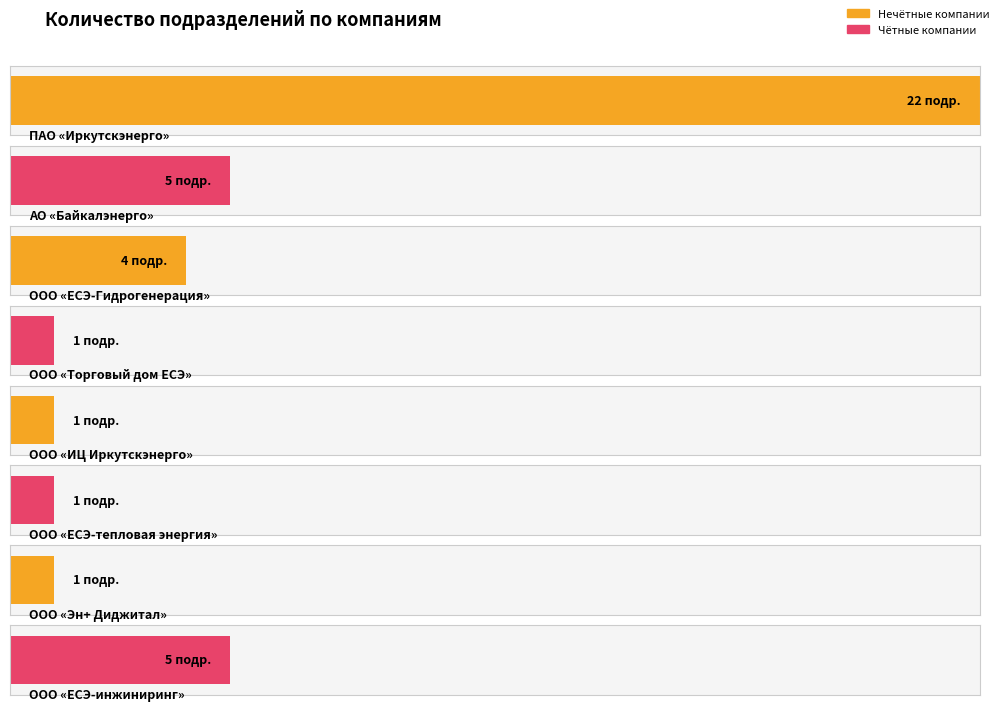

List the labels in order of value, smallest first.

ООО «Торговый дом «ЕвроСибЭнерго», ООО «Инженерный центр «Иркутскэнерго», ООО «Евросибэнерго-тепловая энергия», ООО «Эн+ Диджитал», ООО «Евросибэнерго-Гидрогенерация», АО «Байкалэнерго», ООО «Евросибэнерго-инжиниринг», ПАО «Иркутскэнерго»